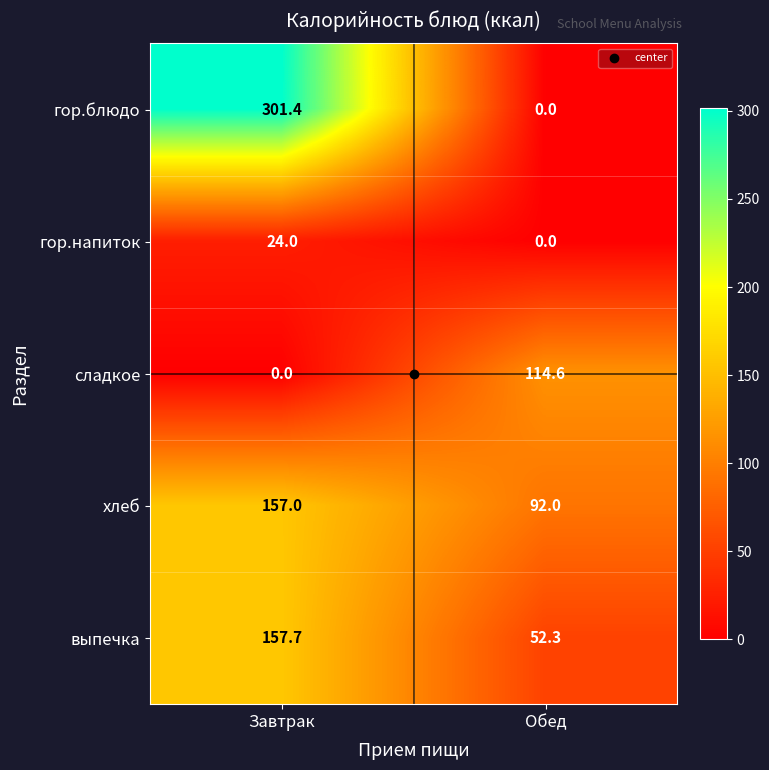

Rank the categories by хлеб value from lowest to highest.

Обед, Завтрак